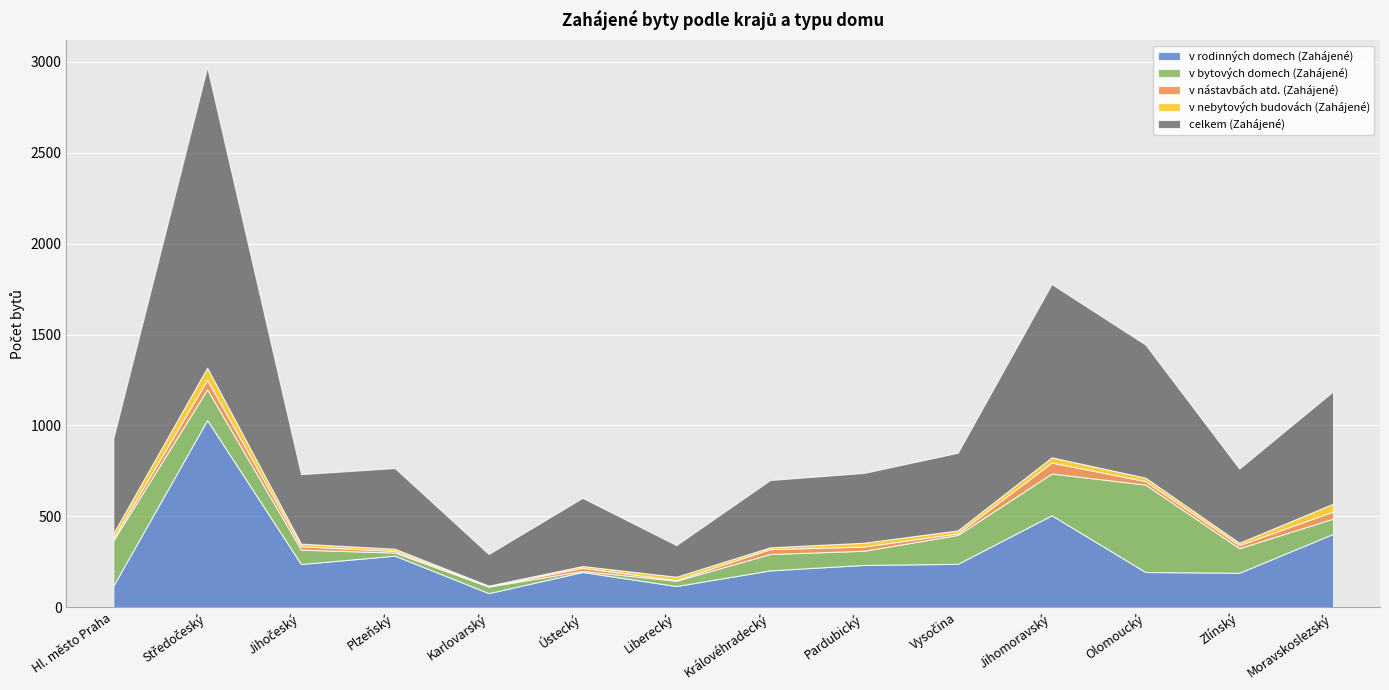

What is the difference between the v bytových domech (Zahájené) values at Olomoucký and Středočeský?

312